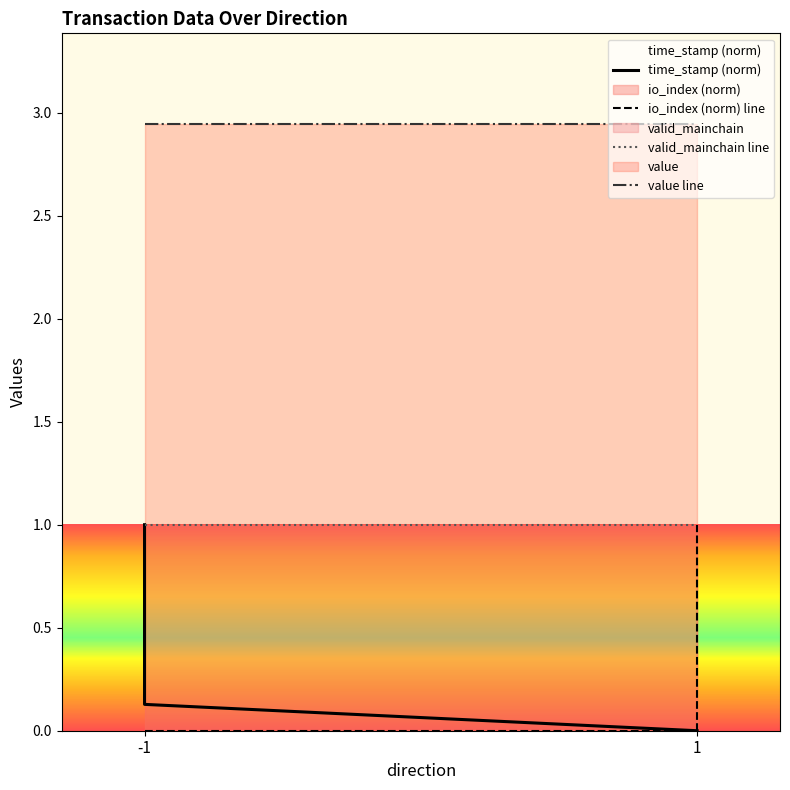

What is the value of the value line point at the 2nd from the left?

2.9